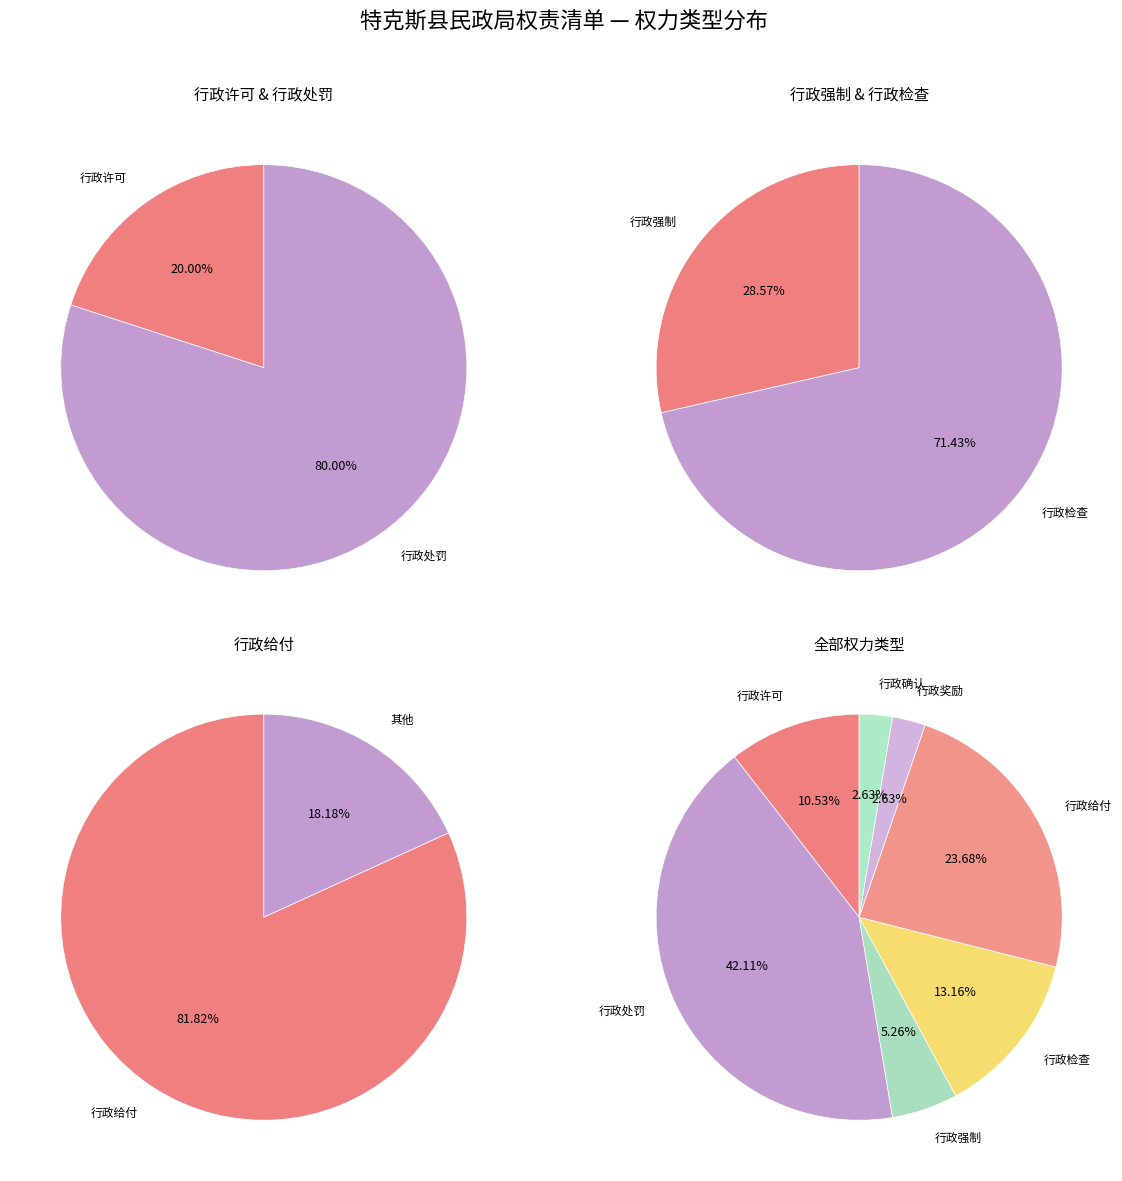

What is the largest slice in the pie chart?

行政处罚